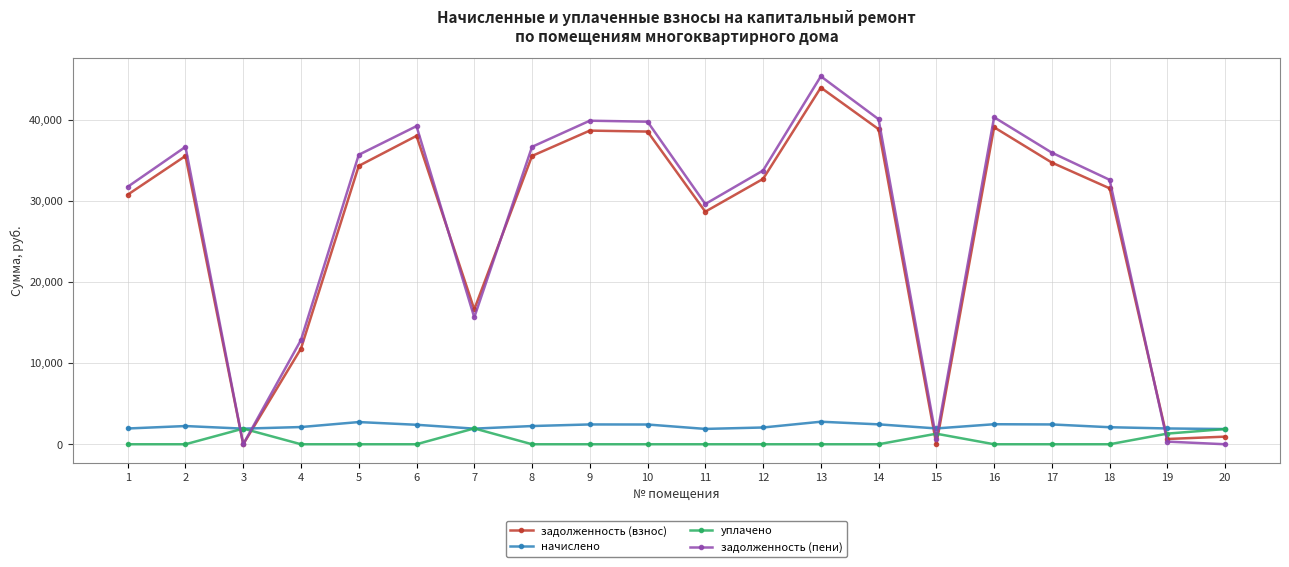

True or false: задолженность (пени) has more than 0 interior local peaks.

True